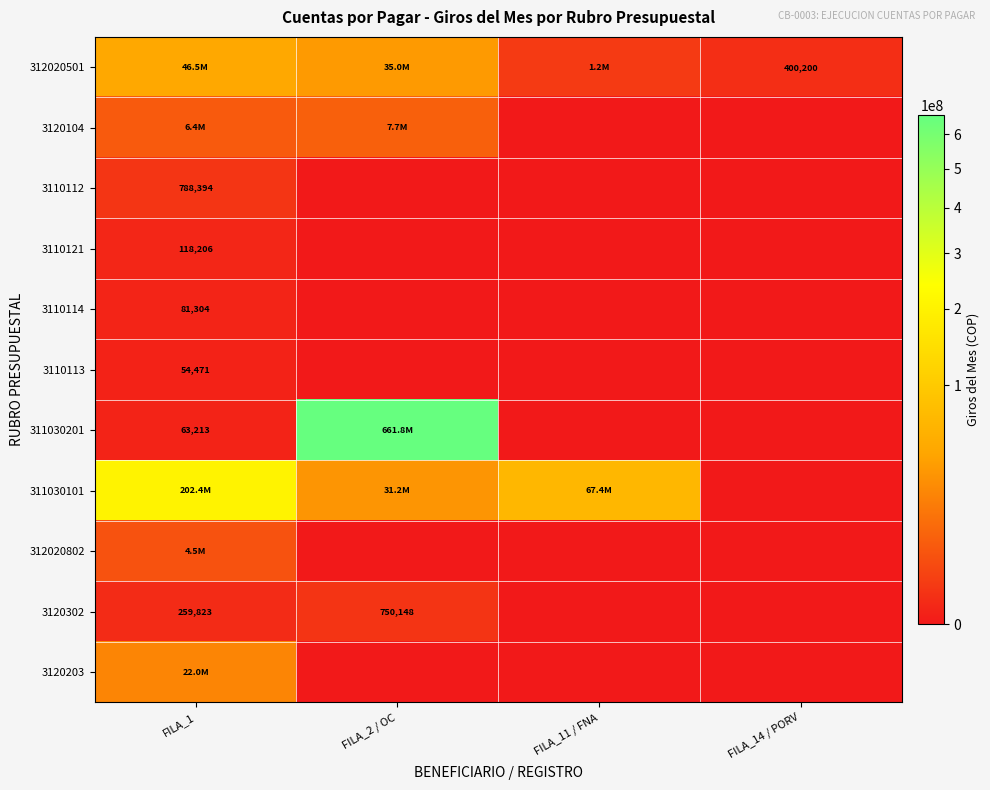

Is it true that 3110113 equals 54471 at FILA_1?

True